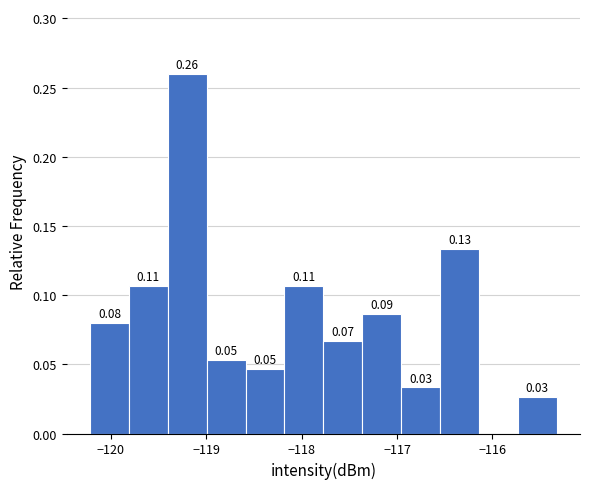

Which range on the x-axis has the tallest bar?

-119.4 to -119.0